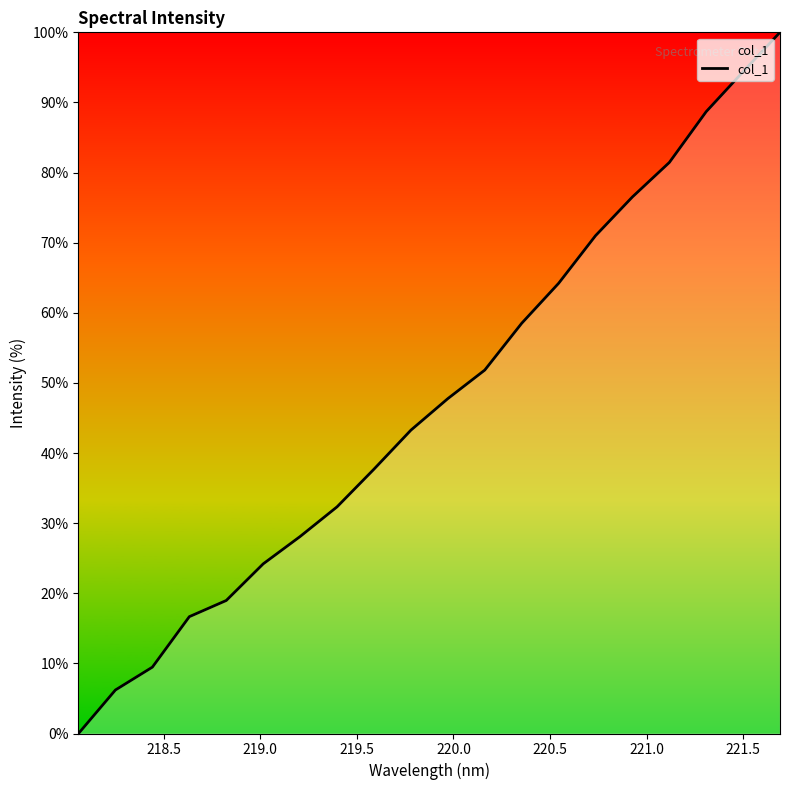

What is the greatest value displayed?

100.0